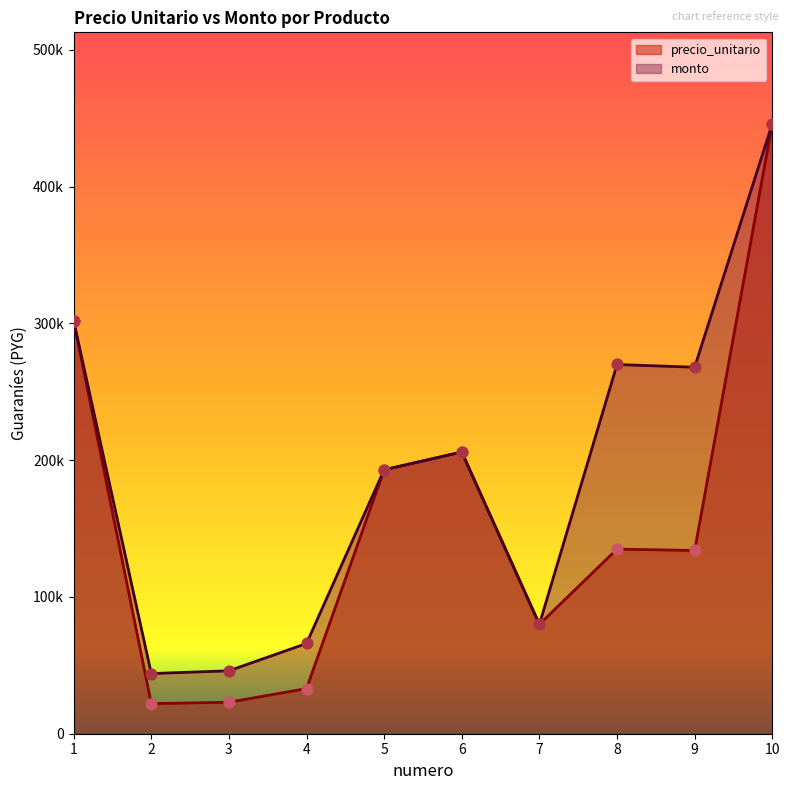

Which series has the largest total across all categories?

monto